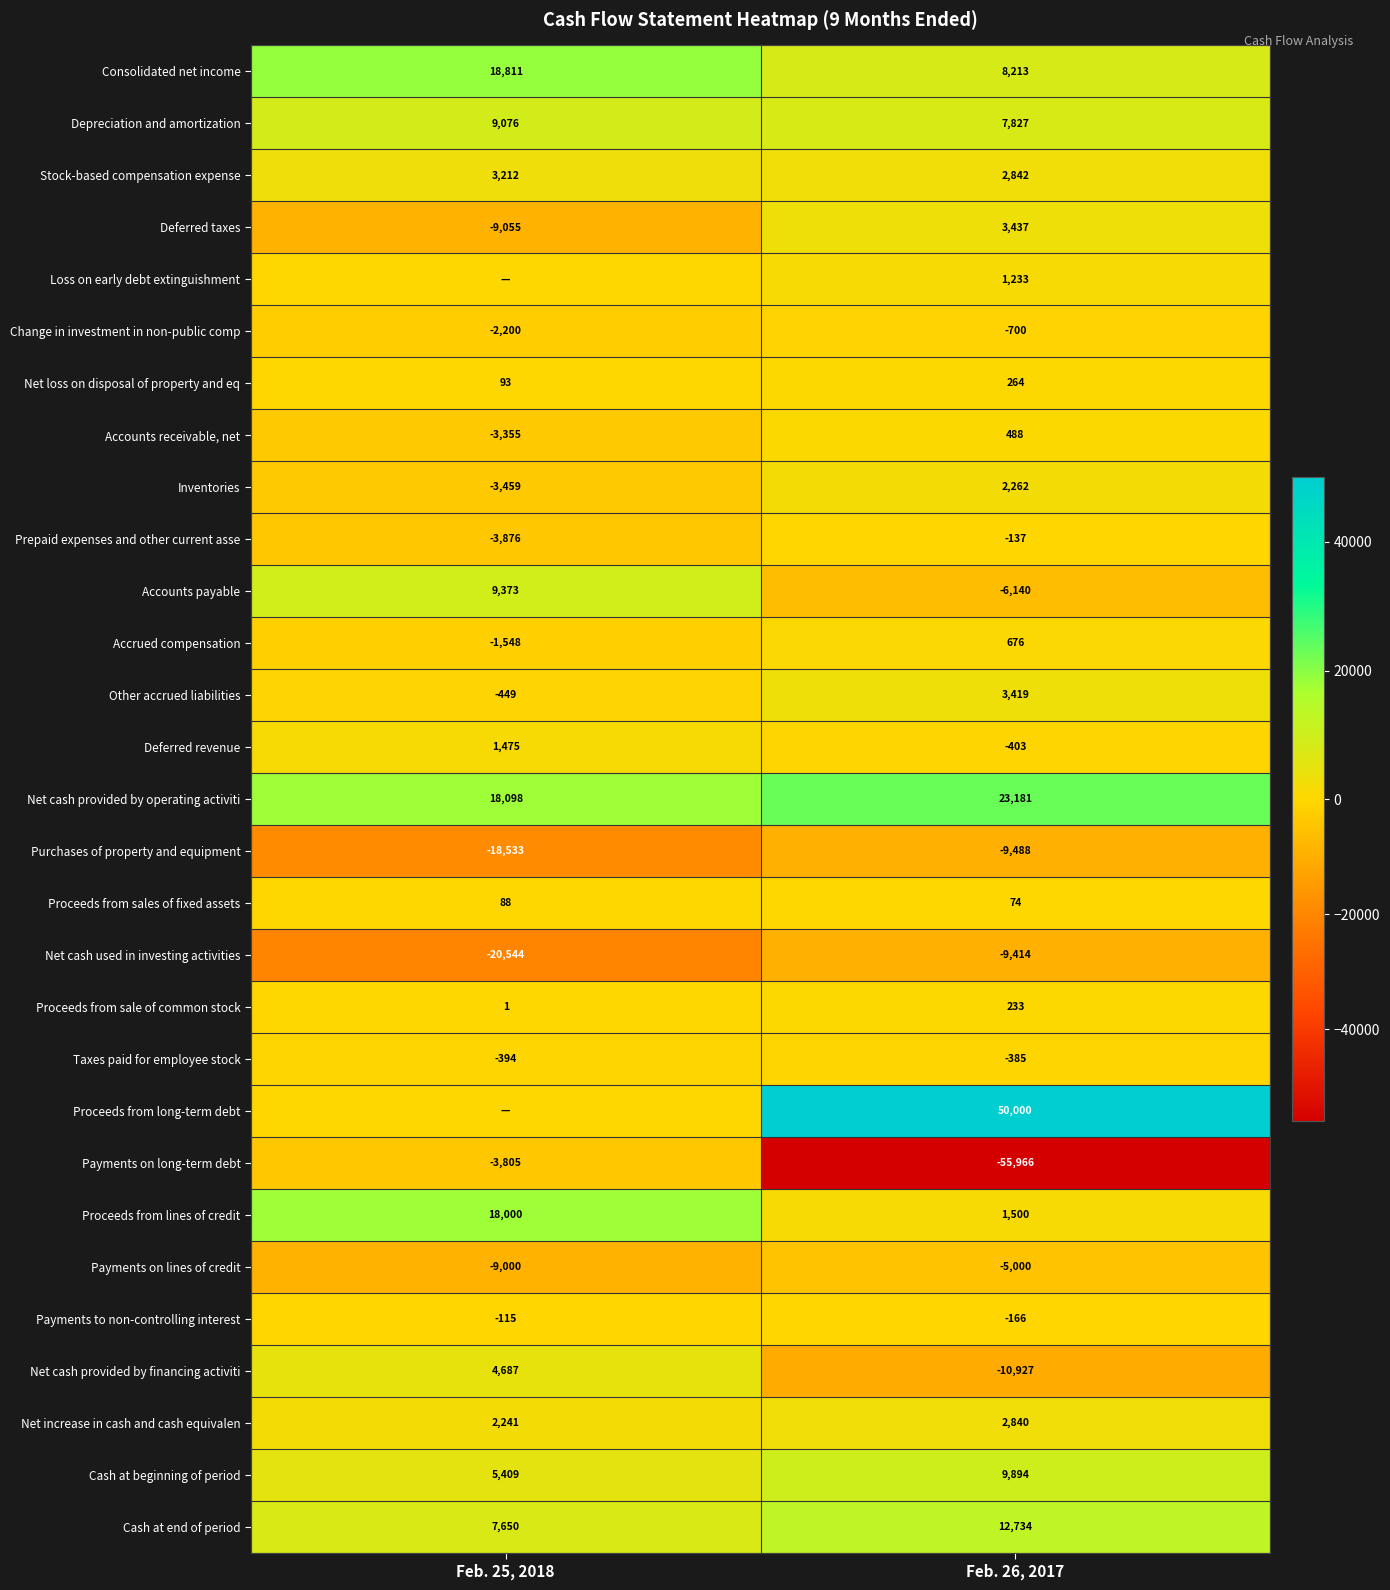

Is it true that Proceeds from sale of common stock equals 1 at Feb. 25, 2018?

True